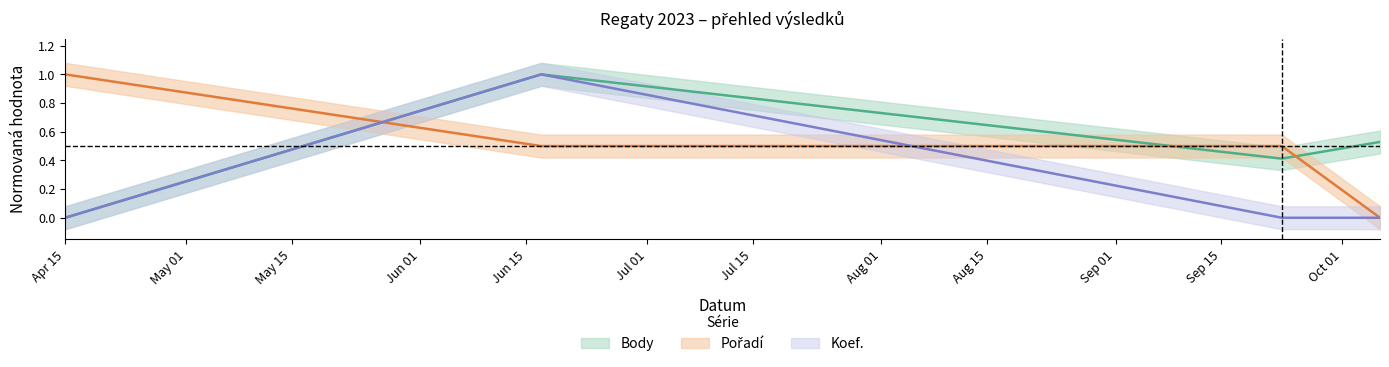

What is the difference between the maximum and minimum values in the Koef. series?

1.0